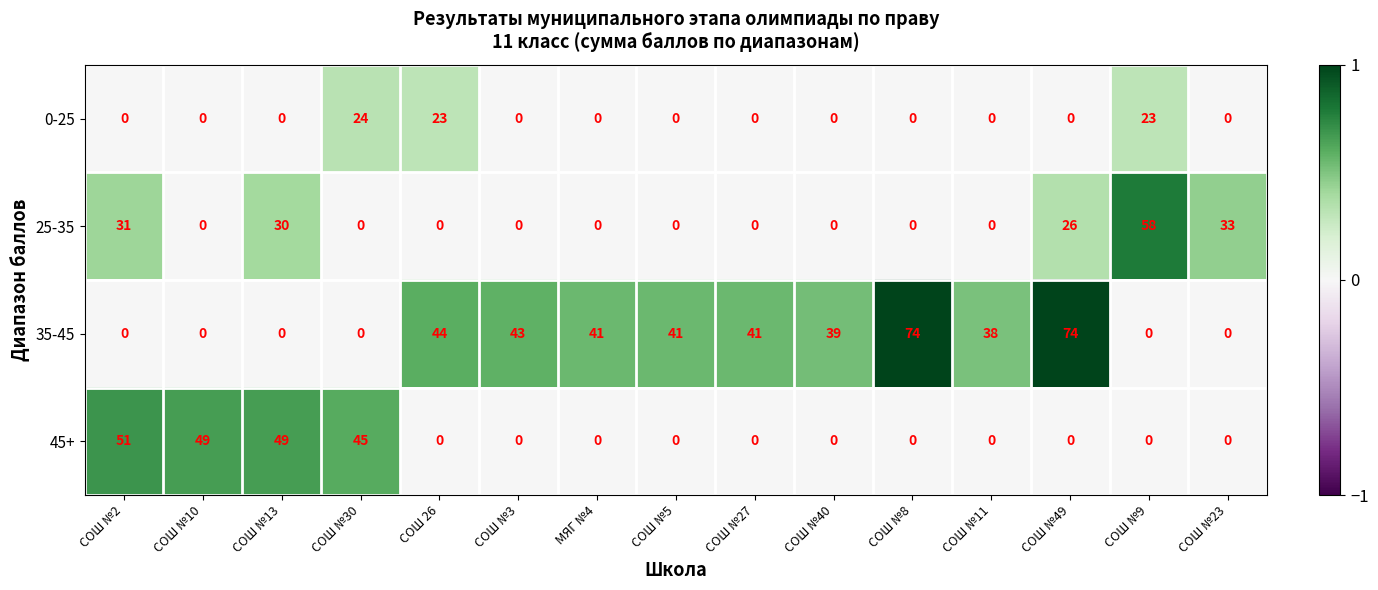

What is the maximum value shown in the chart?

74